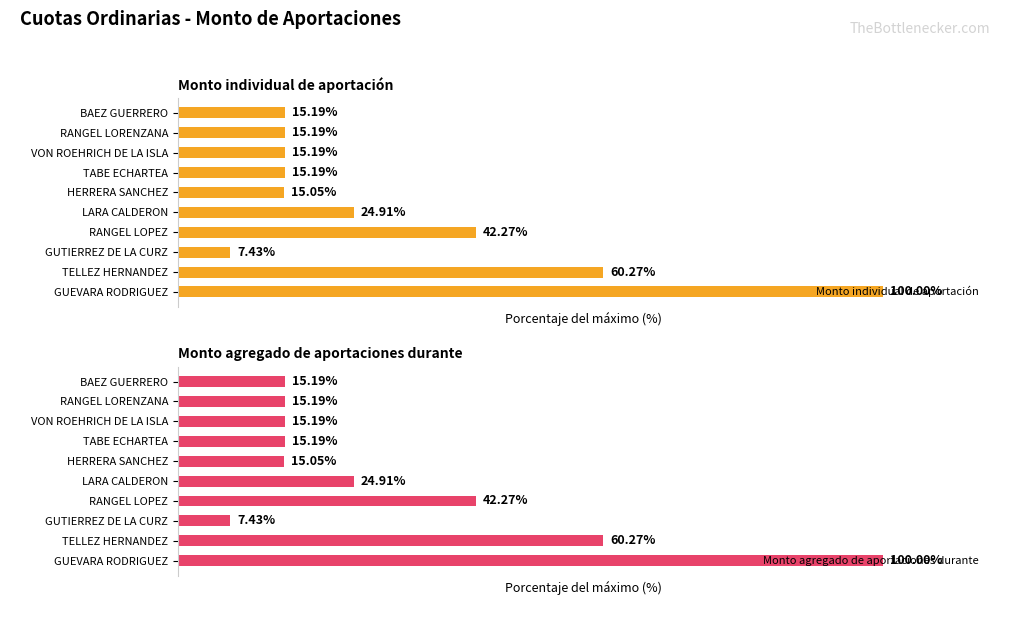

How many bars are there in total?

20